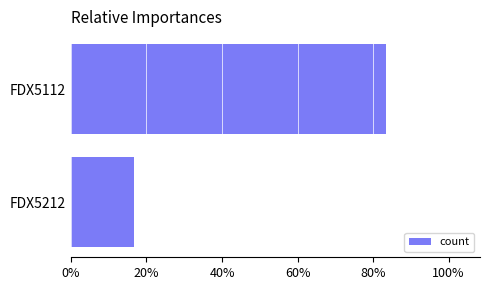

What is the change in value from FDX5212 to FDX5112?

+66.7